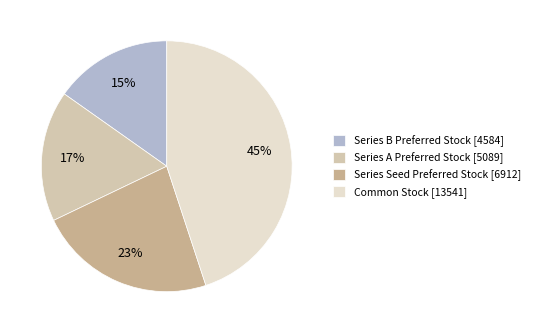

Is it true that Series B Preferred Stock [4584] is 1% of the pie?

False